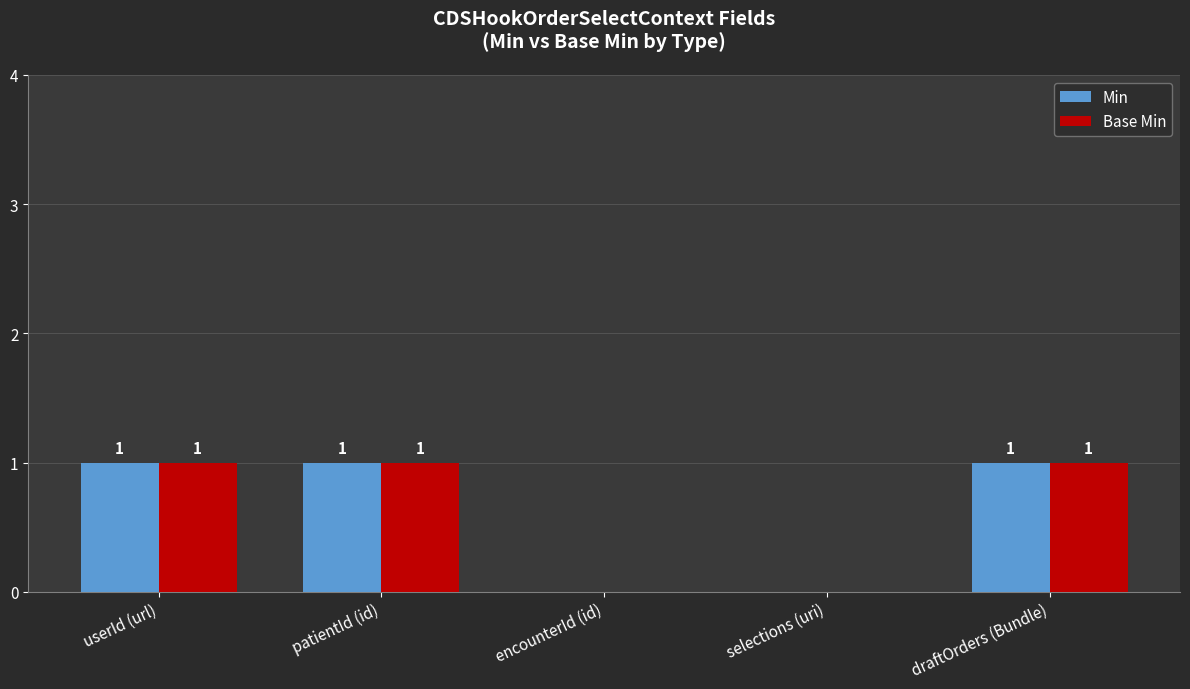

What are all the series names shown in the legend?

Min, Base Min